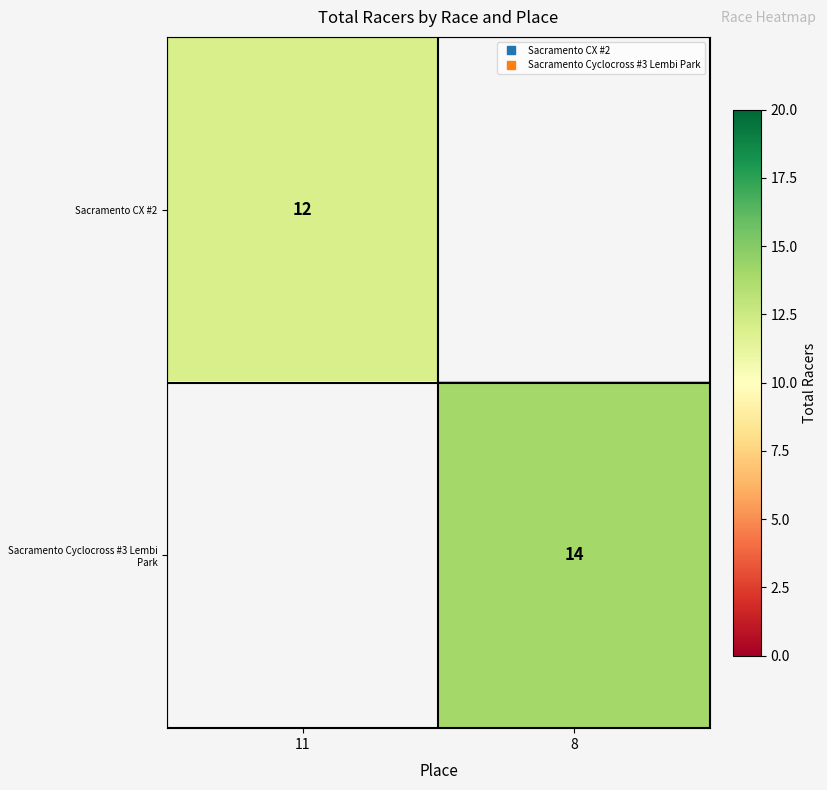

The value of Sacramento Cyclocross #3 Lembi Park at 11 is 0. True or false?

True